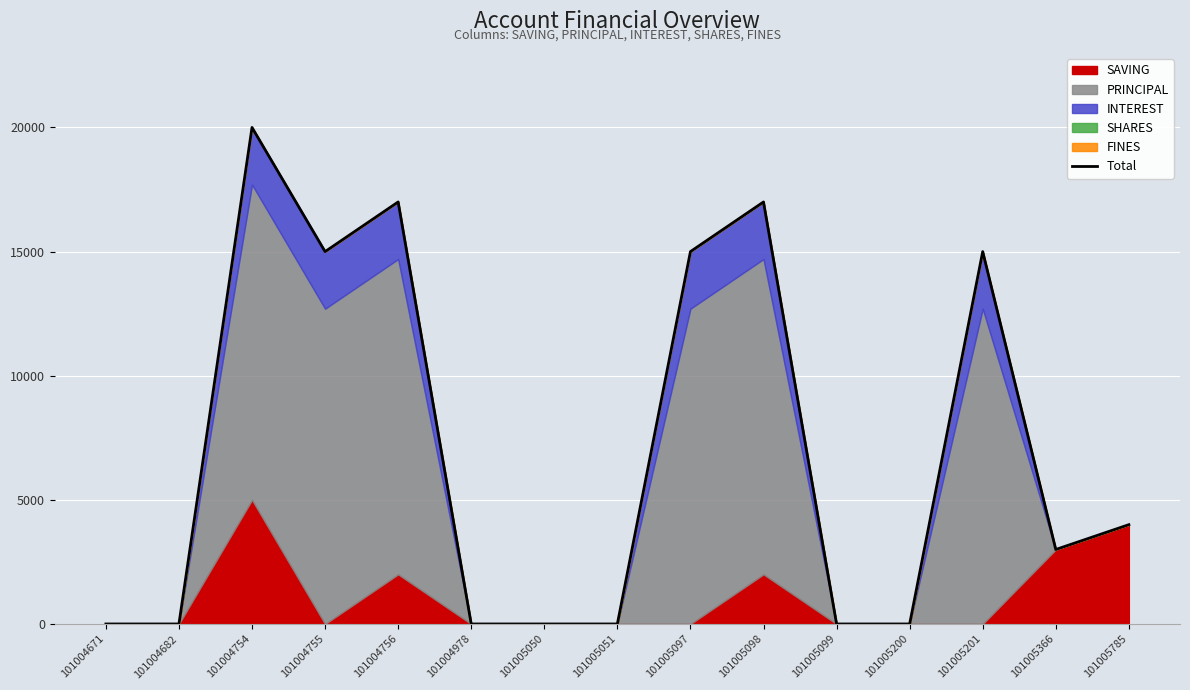

How many interior local peaks (higher than both neighbors) does the data have?

4